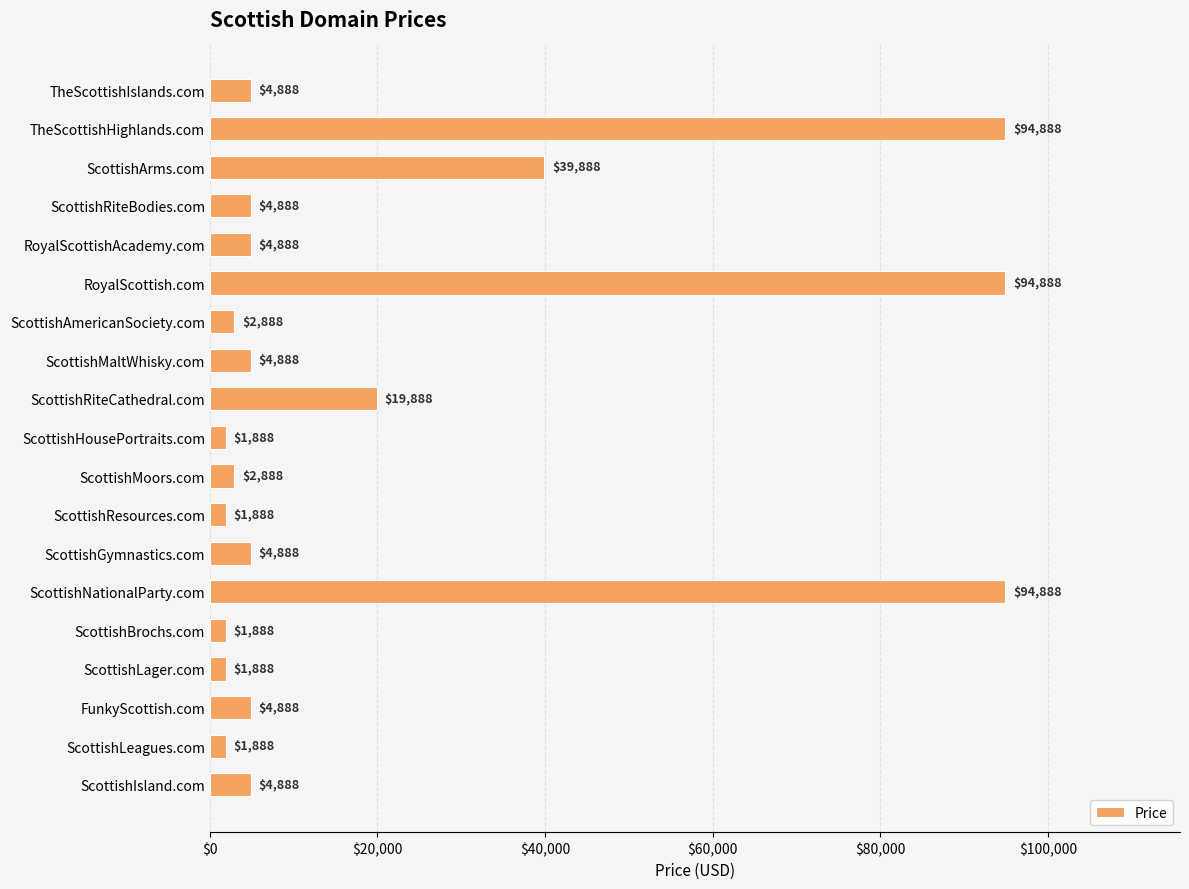

At which label is the value closest to 48388?

ScottishArms.com